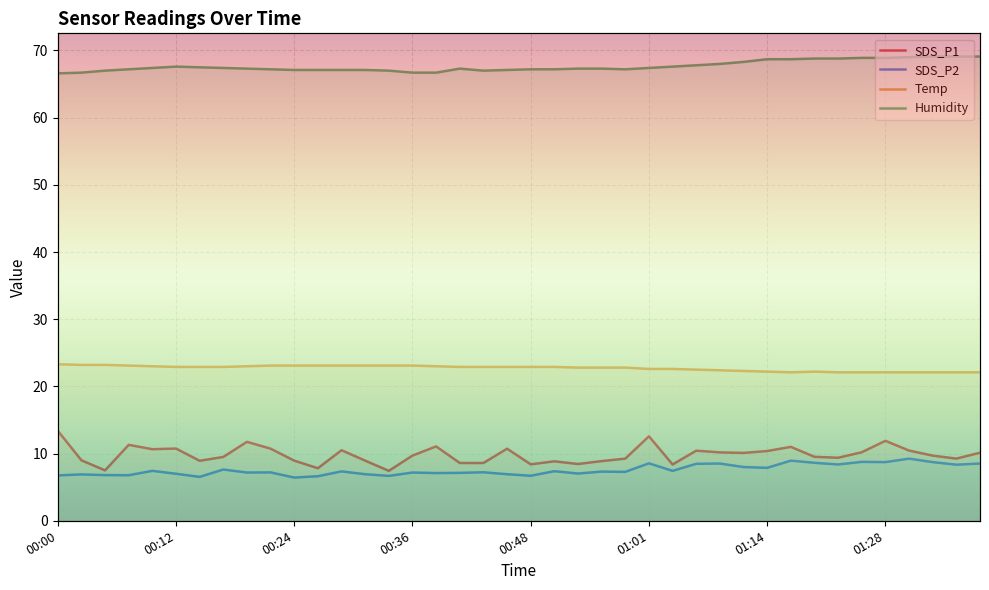

How many data points in SDS_P2 are less than 7?

11